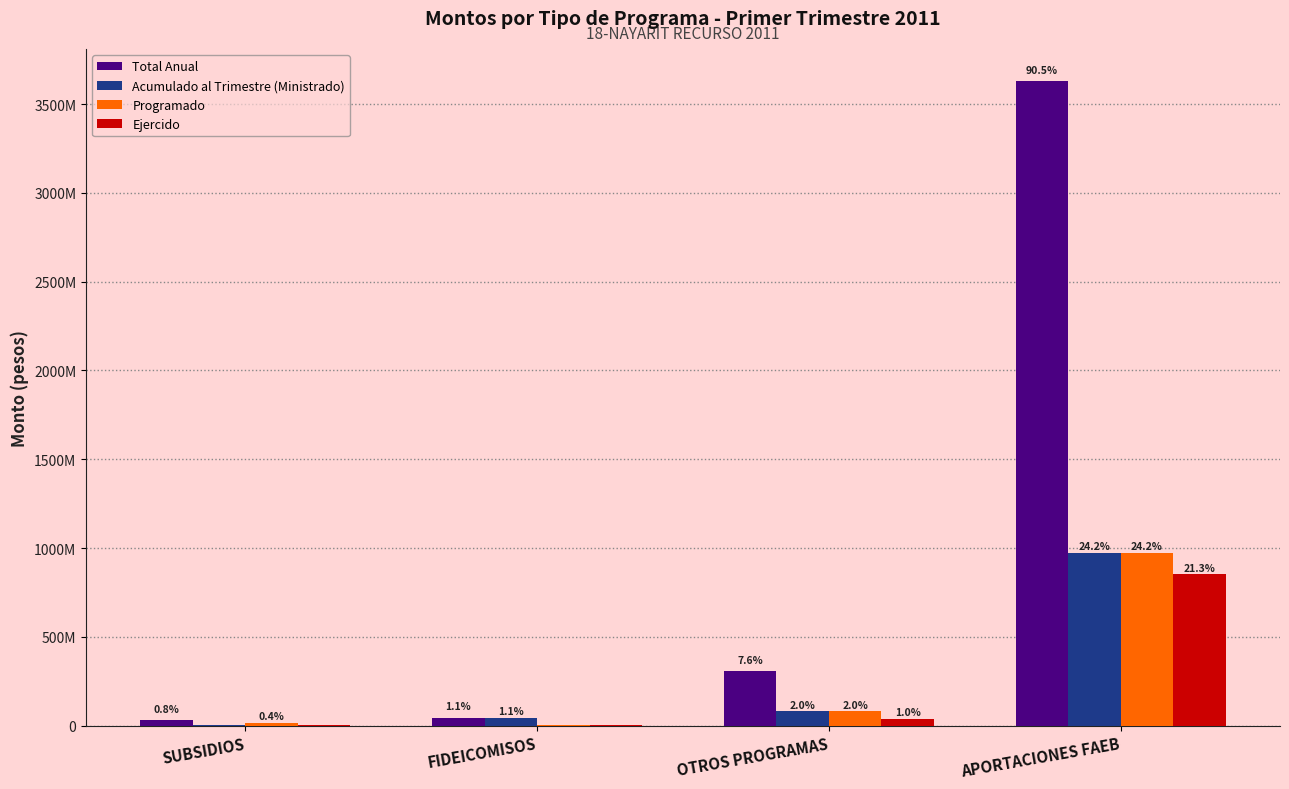

What are all the series names shown in the legend?

Total Anual, Acumulado al Trimestre (Ministrado), Programado, Ejercido